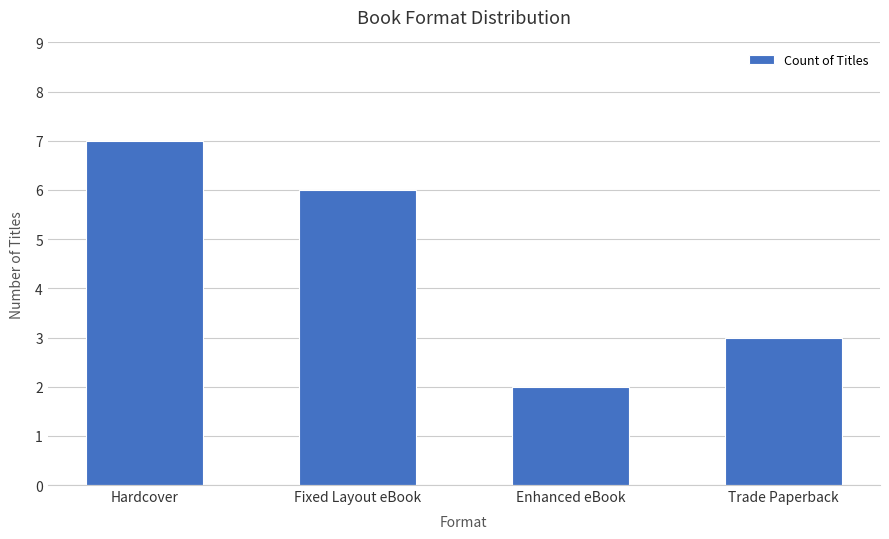

True or false: the data shows 5 at Trade Paperback.

False